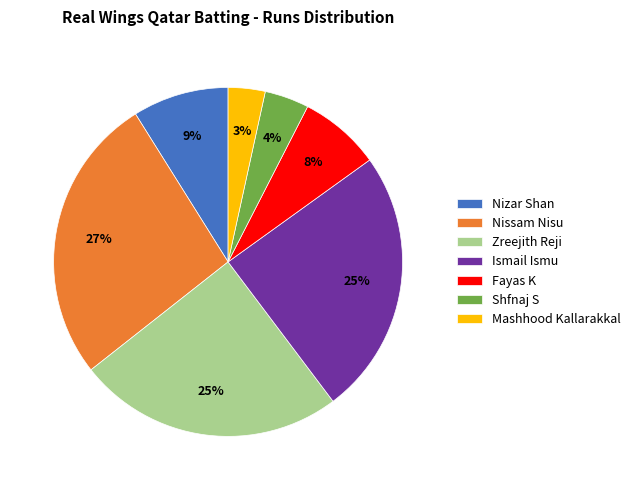

Which has a higher value, Nissam Nisu or Zreejith Reji?

Nissam Nisu